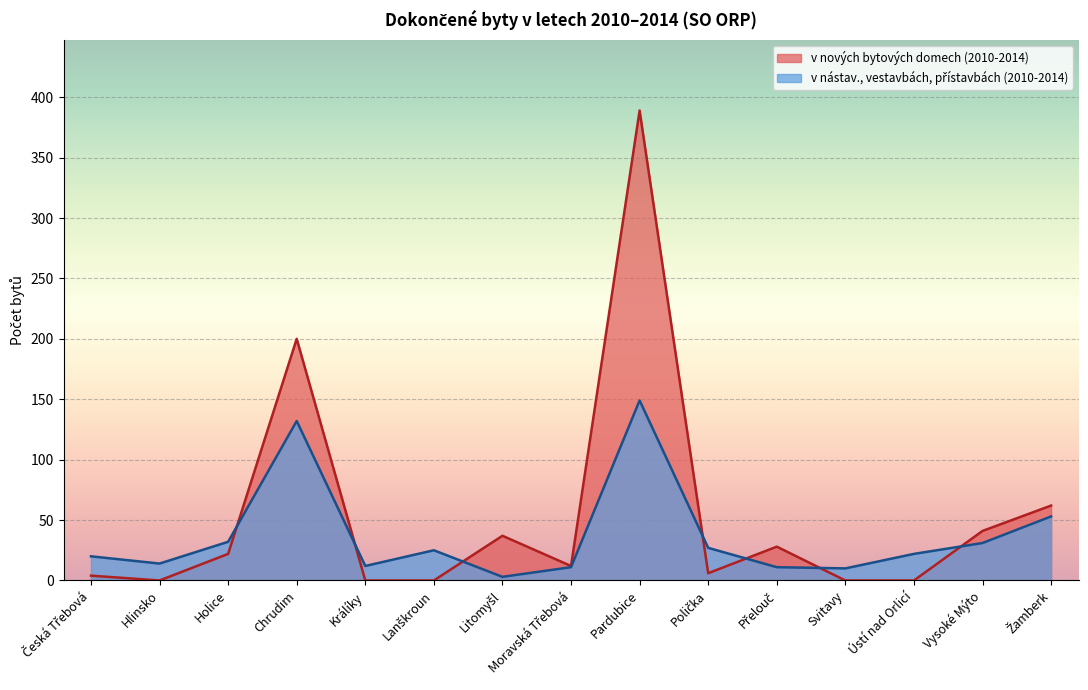

What is the total value across all series at Litomyšl?

40